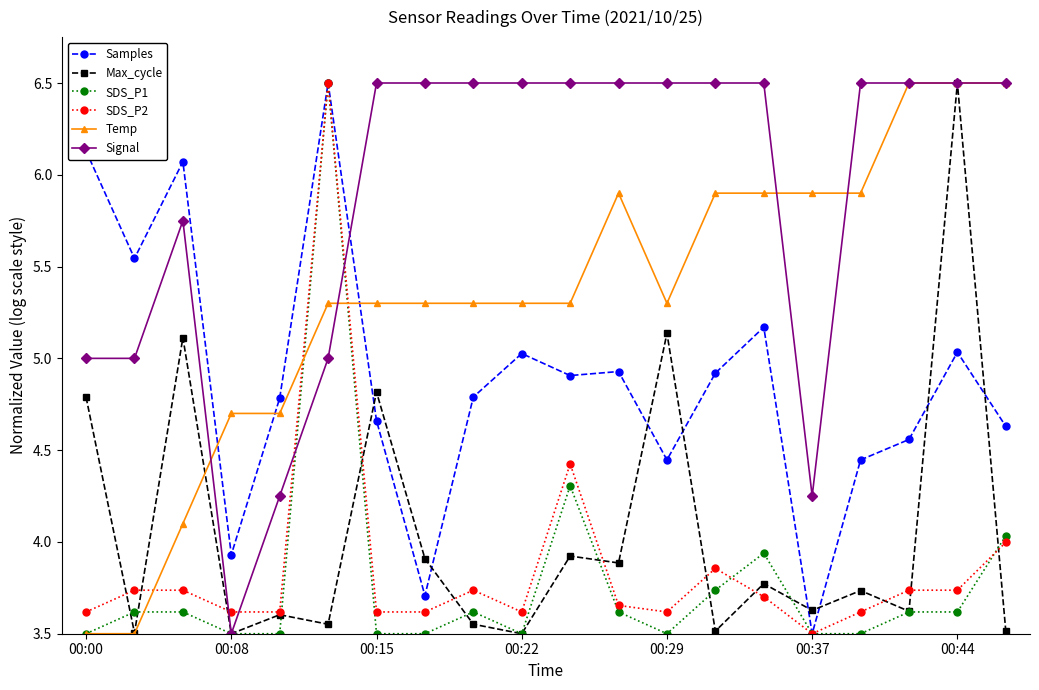

At how many categories does at least one series exceed 3?

20